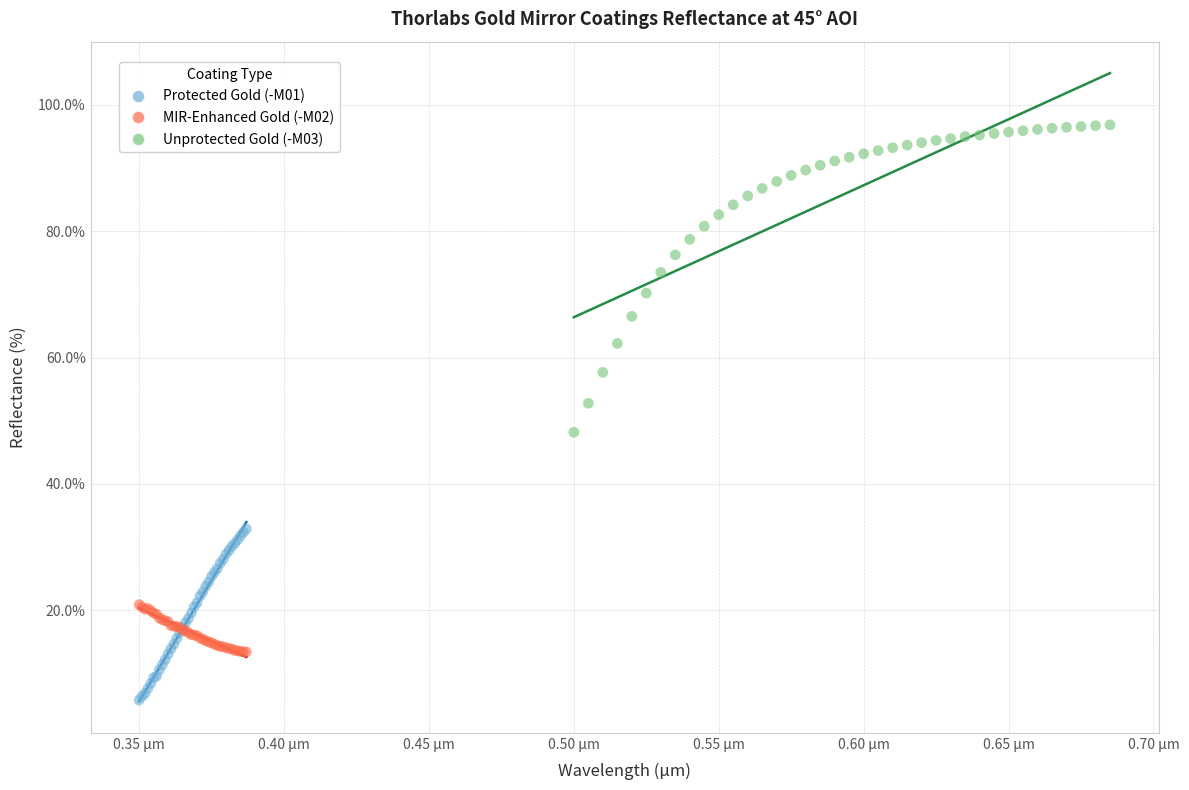

Which series contains the highest Y value?

Unprotected Gold (-M03)